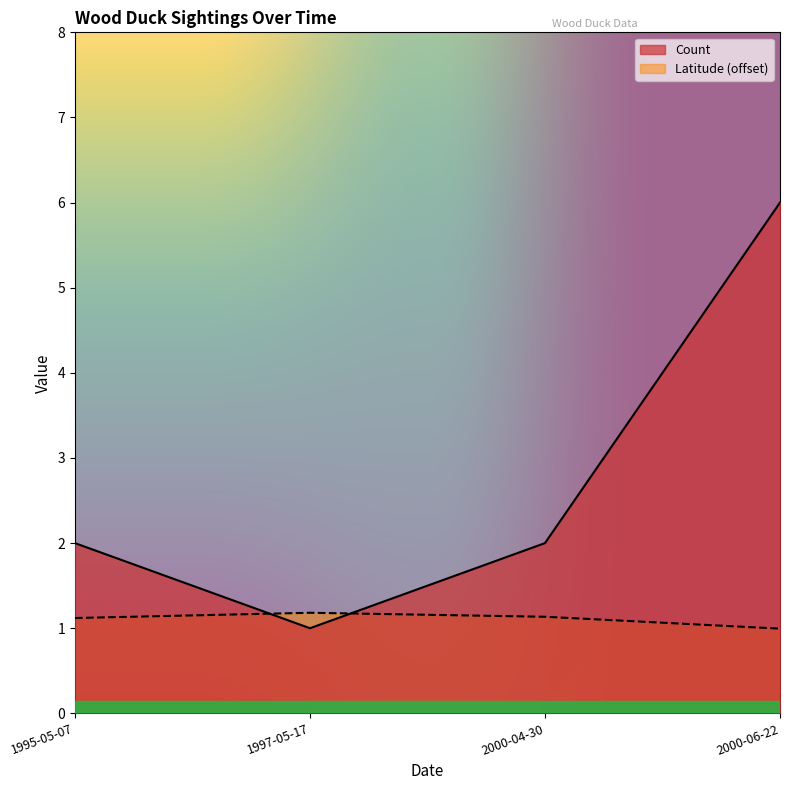

Which series changed the most between 2000-04-30 and 2000-06-22?

Count